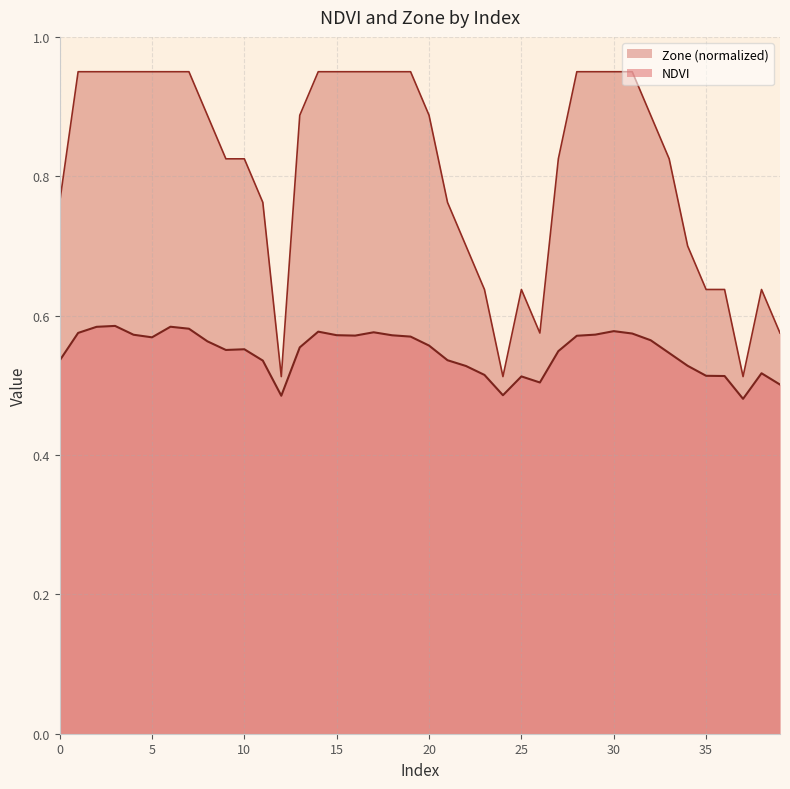

At which category does NDVI reach its first local peak?

3